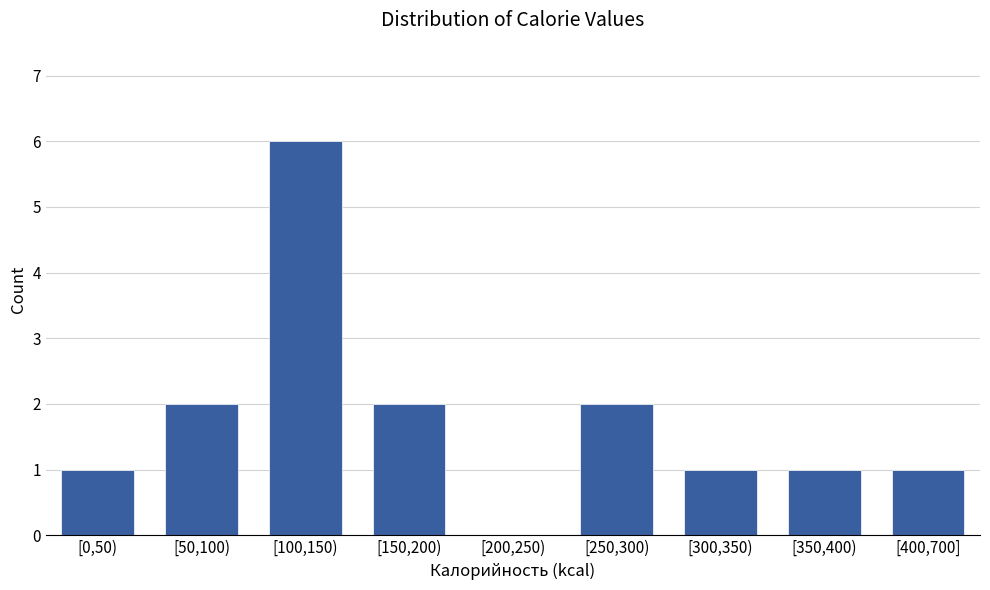

Reading right to left, list all the values displayed in this chart.

[400,700]=1	[350,400)=1	[300,350)=1	[250,300)=2	[200,250)=0	[150,200)=2	[100,150)=6	[50,100)=2	[0,50)=1